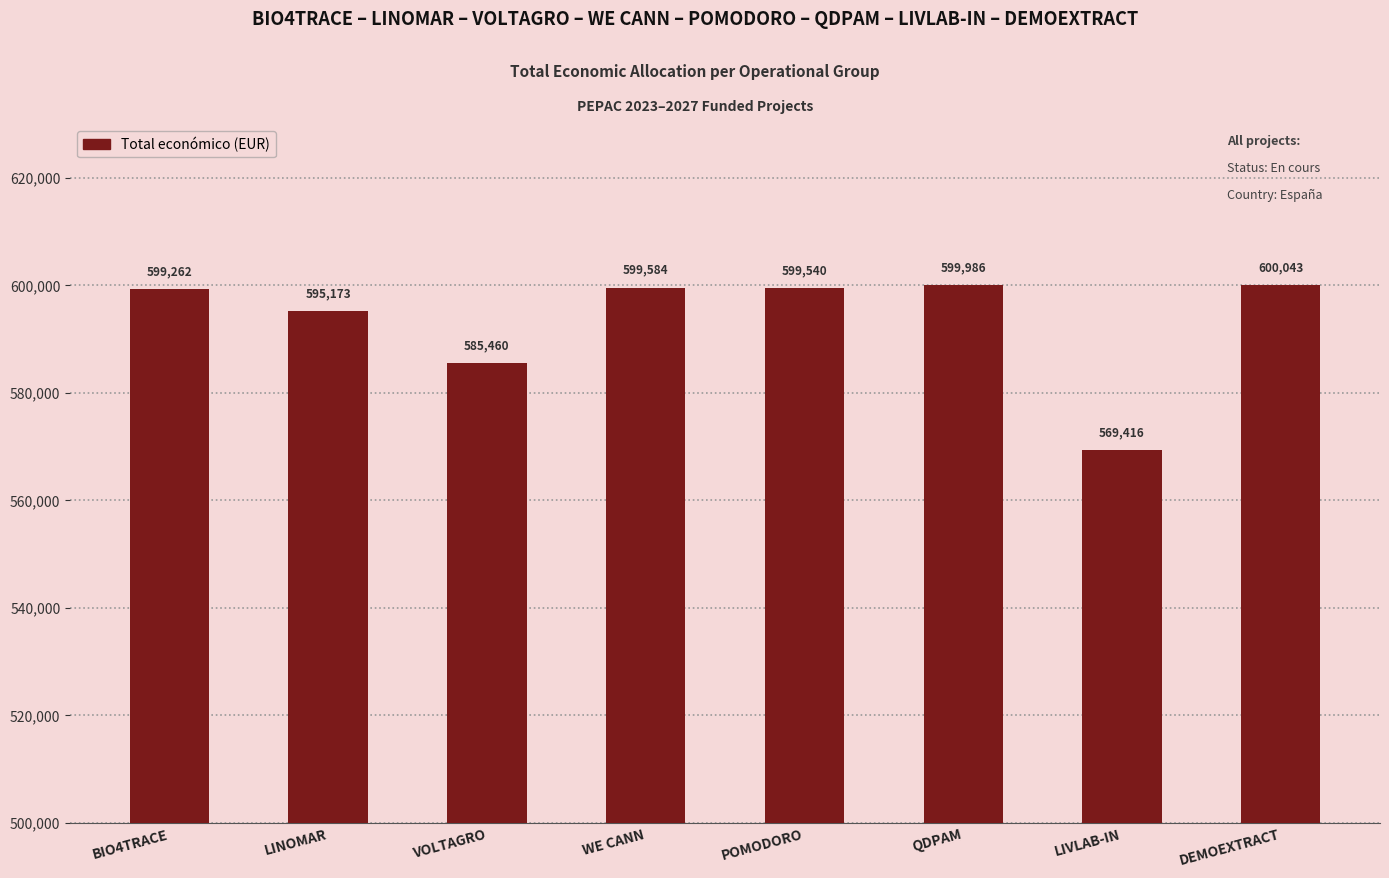

Approximately how many times larger is the value at BIO4TRACE compared to DEMOEXTRACT?

1.0